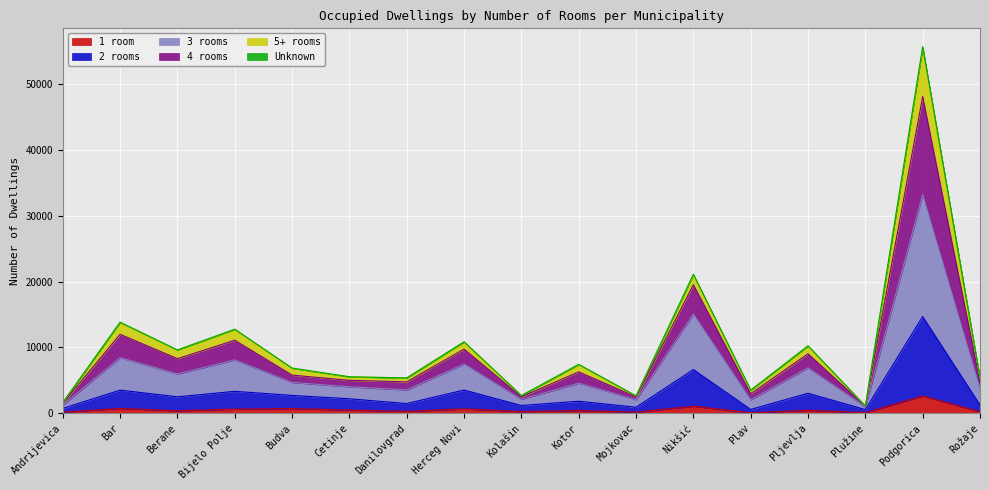

At which category is the sum across all series the highest?

Podgorica